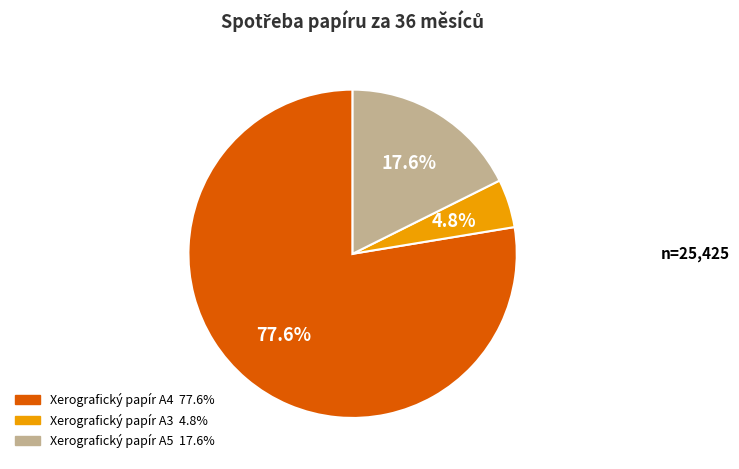

Is there a majority slice in this chart?

Yes